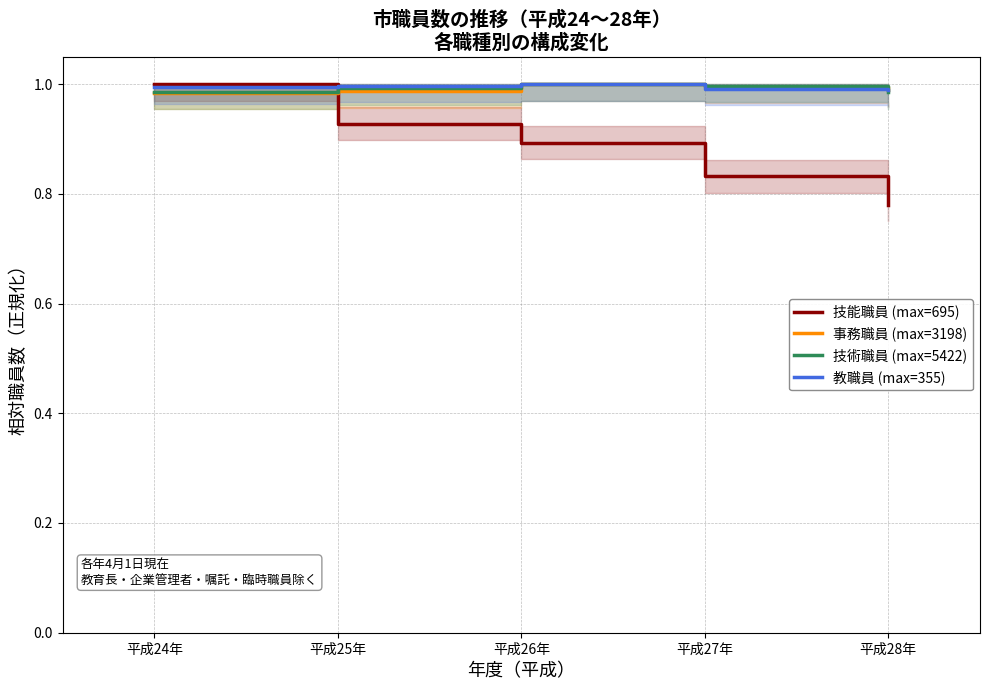

How many 技術職員 (max=5422) values are between 0 and 1?

5